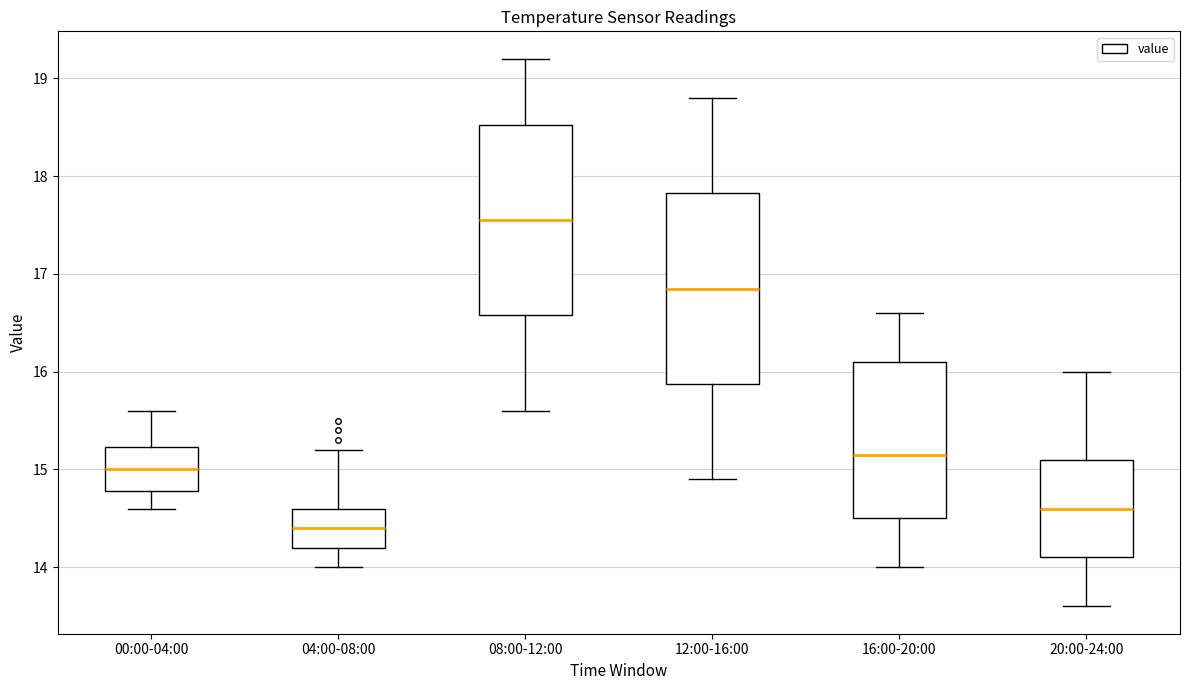

Which box has the highest median line?

08:00-12:00